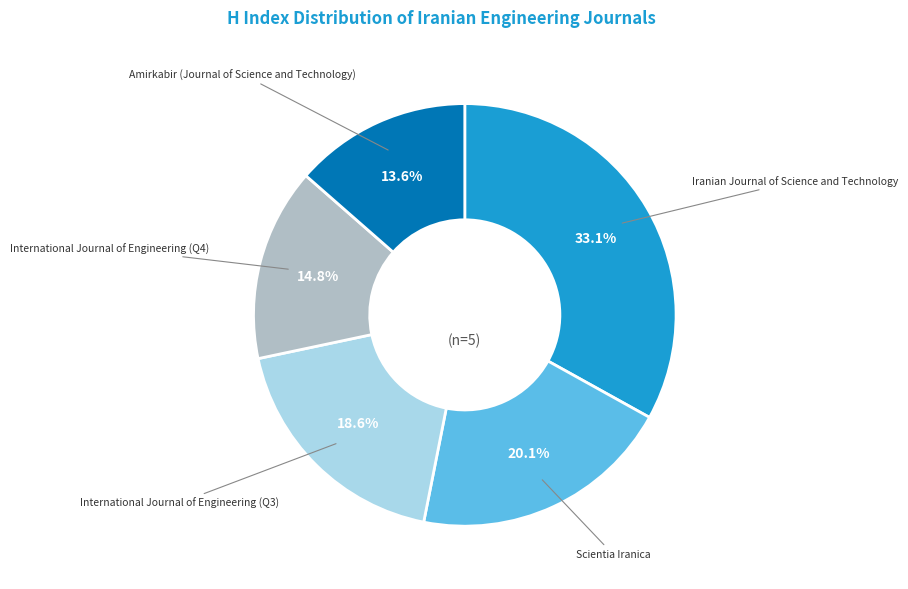

Rank the categories by value from lowest to highest.

Amirkabir (Journal of Science and Technology), International Journal of Engineering (Q4), International Journal of Engineering (Q3), Scientia Iranica, Iranian Journal of Science and Technology